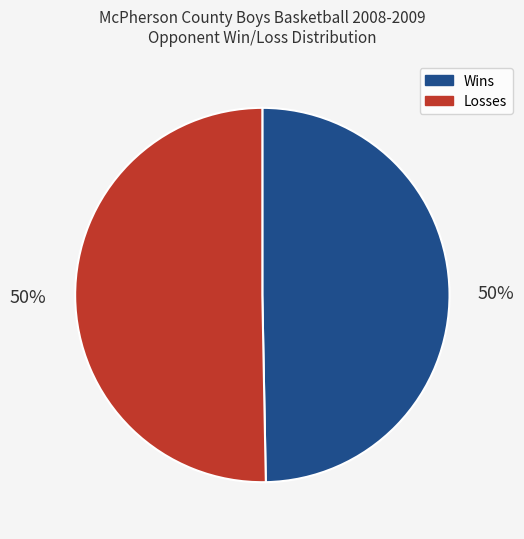

Approximately how many times larger is the value at Losses compared to Wins?

1.0